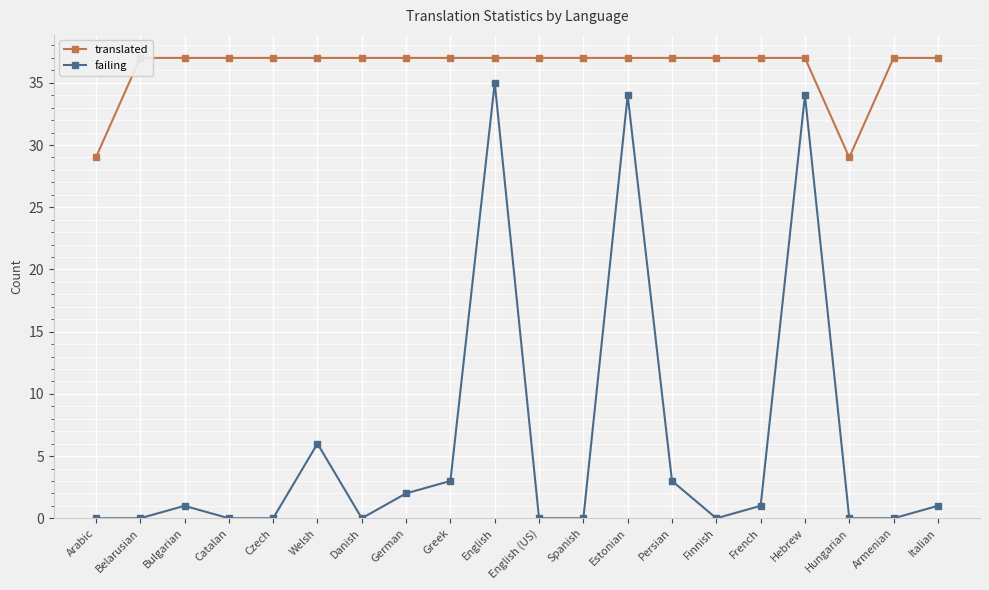

True or false: failing has a value of 1 at Italian.

True